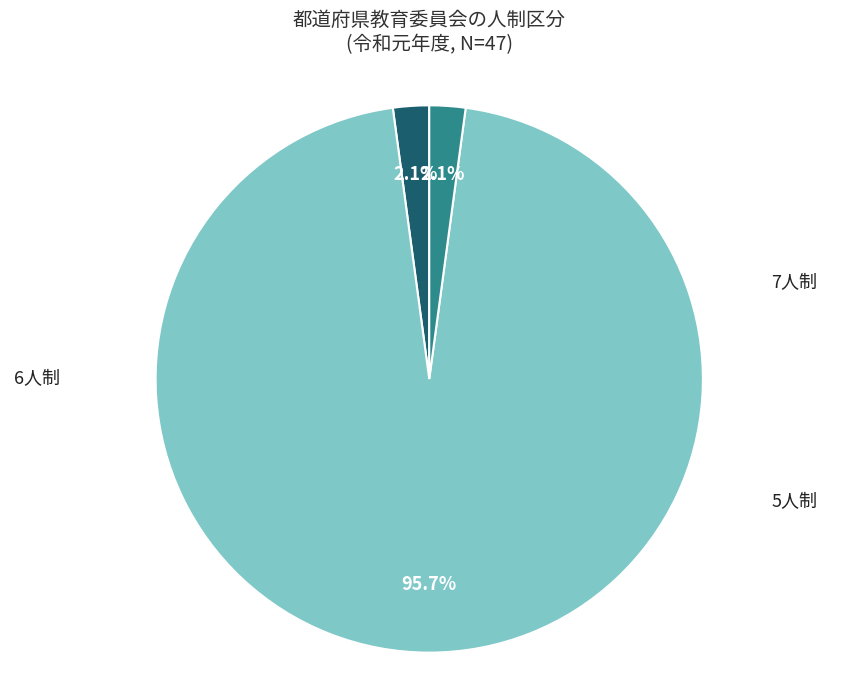

How many slices are in this pie chart?

3